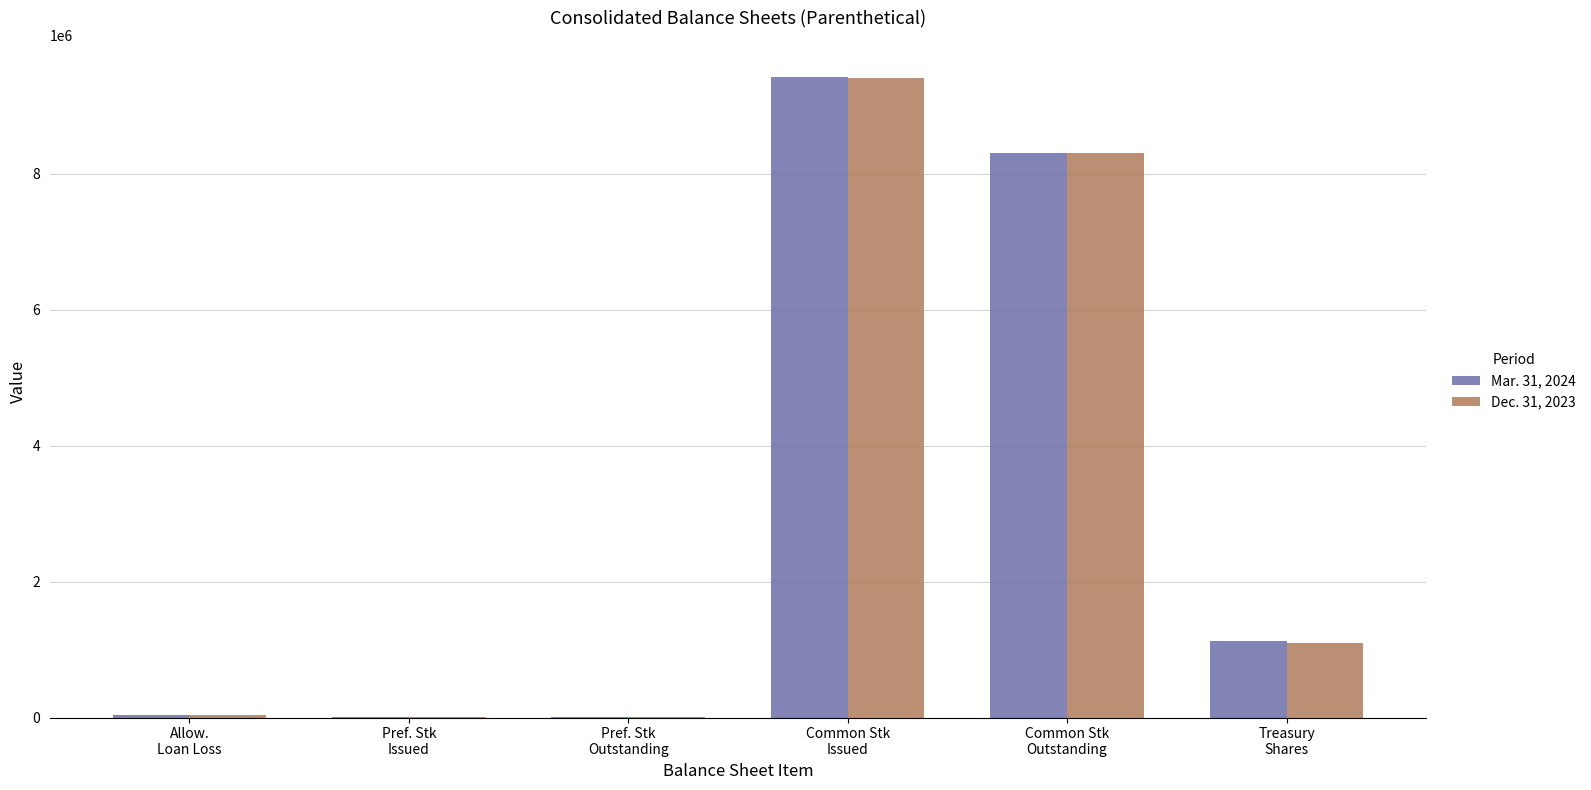

What is the sum of the Mar. 31, 2024 values at Pref. Stk
Issued and Pref. Stk
Outstanding?

25000